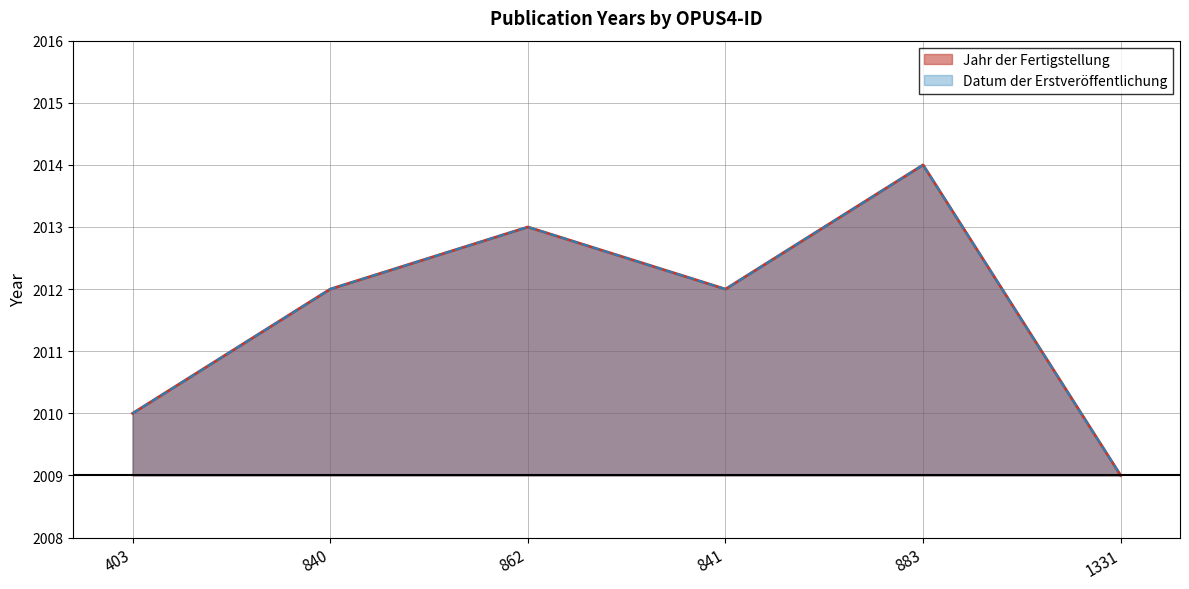

List the labels in order of Datum der Erstveröffentlichung value, smallest first.

1331, 403, 840, 841, 862, 883